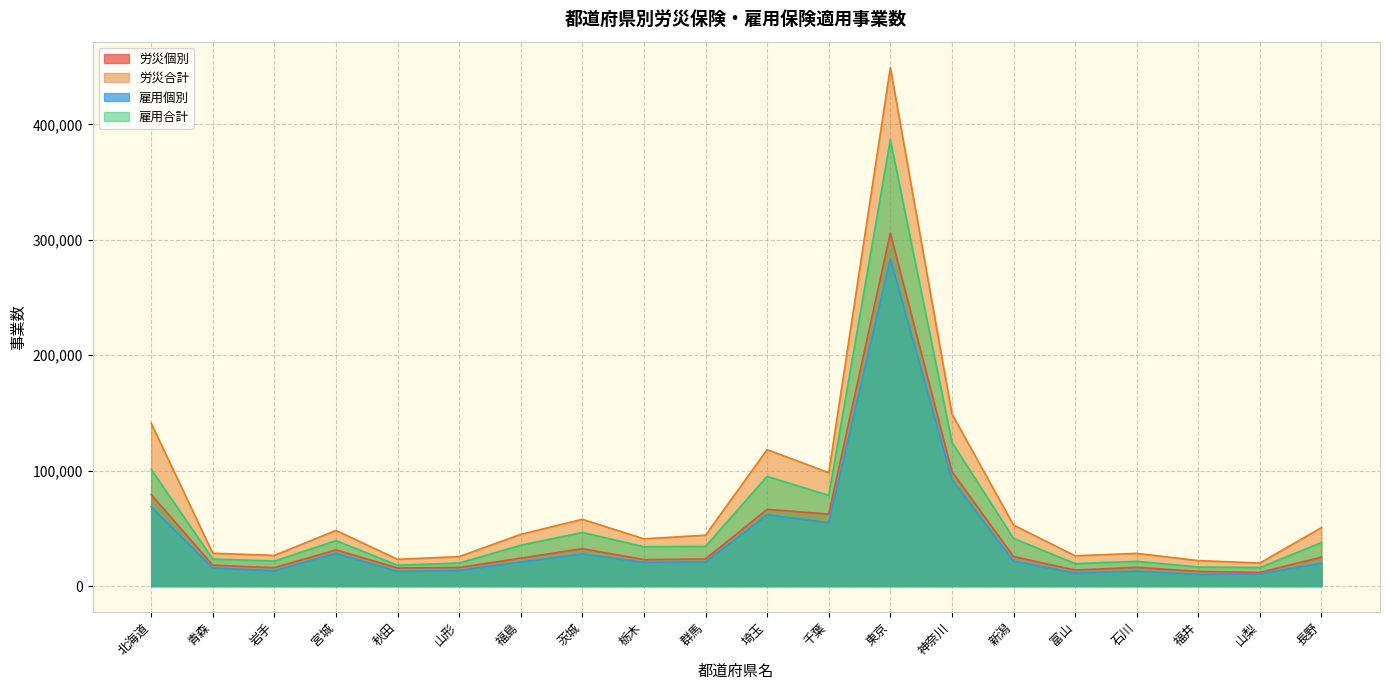

What is the difference between the highest and lowest values at 栃木?

20325